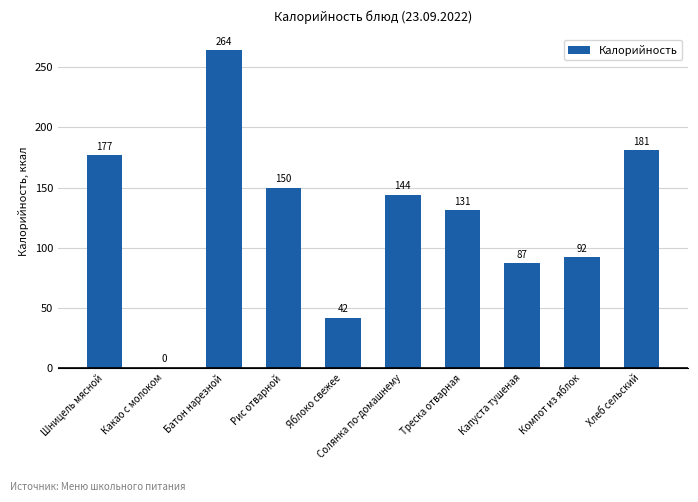

The chart shows a value of 92.0 at Компот из яблок. True or false?

True